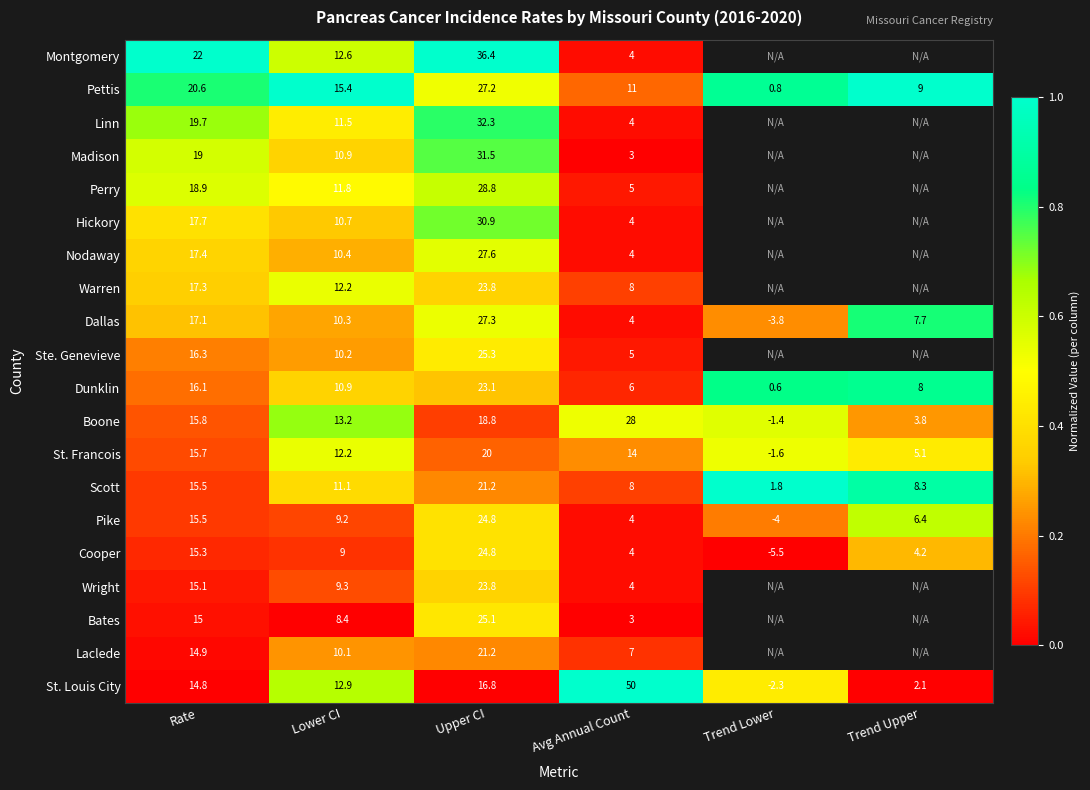

What is the sum of the Laclede values at Avg Annual Count and Lower CI?

17.1